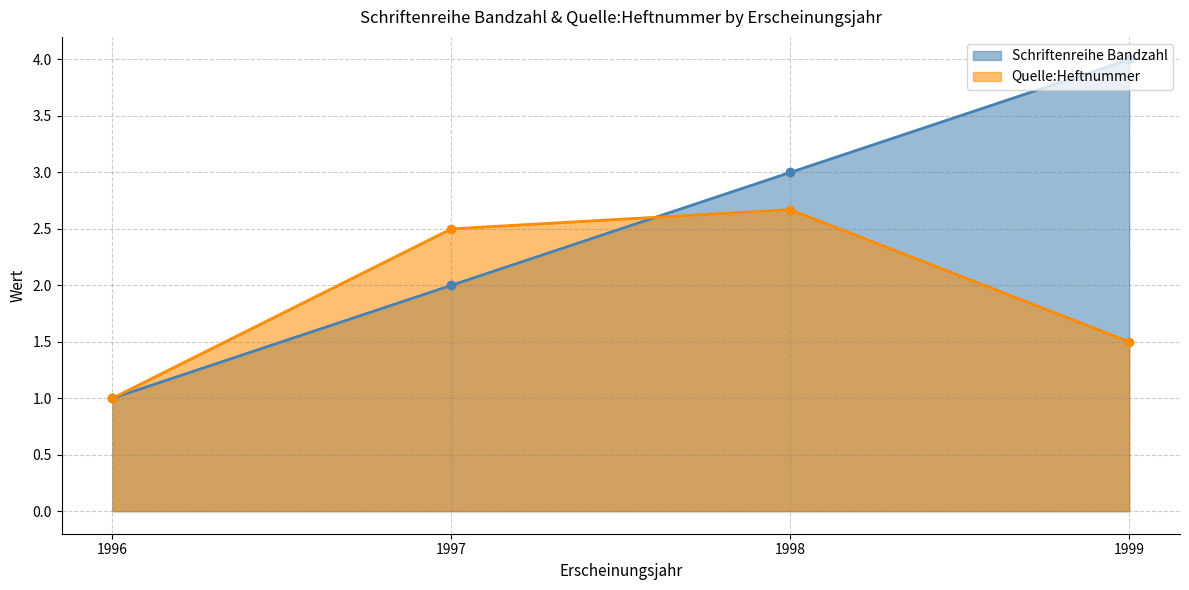

List the series in order of their peak value, highest first.

Schriftenreihe Bandzahl, Quelle:Heftnummer